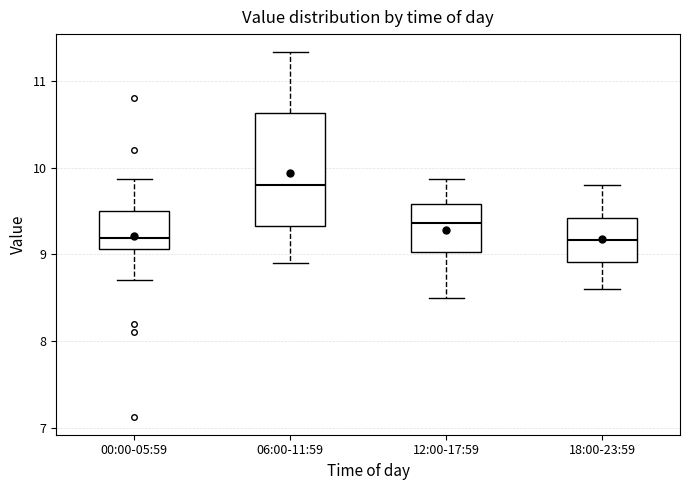

Reading left to right, read every box against the y-axis: the position of its median line, the range the box covers, and the ends of its whiskers. The values are not printed on the chart, so give them approximately, as read against the axis.

00:00-05:59: median 9.2, box 9.1 to 9.5, whiskers 8.7 to 9.9
06:00-11:59: median 9.8, box 9.3 to 10.6, whiskers 8.9 to 11.3
12:00-17:59: median 9.4, box 9.0 to 9.6, whiskers 8.5 to 9.9
18:00-23:59: median 9.2, box 8.9 to 9.4, whiskers 8.6 to 9.8